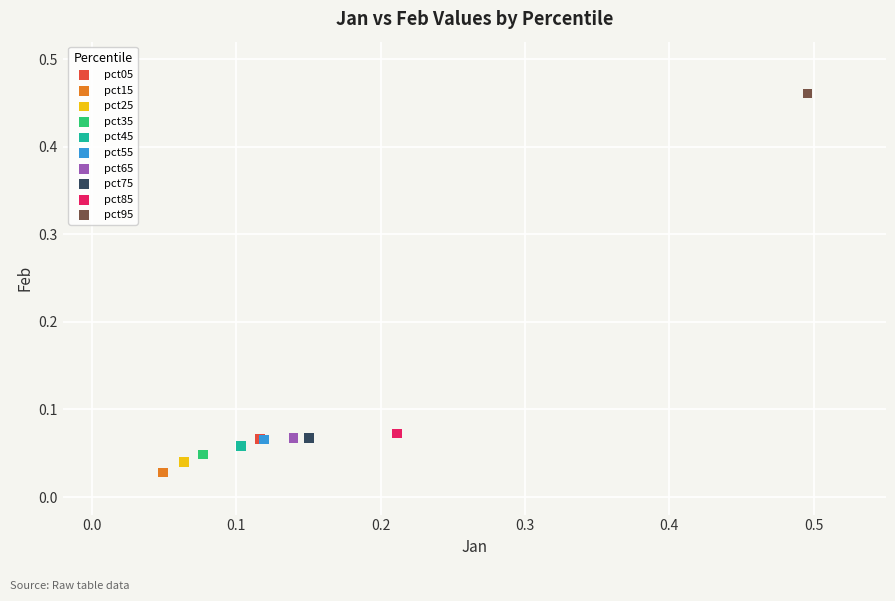

Which series reaches the maximum Y coordinate?

pct95